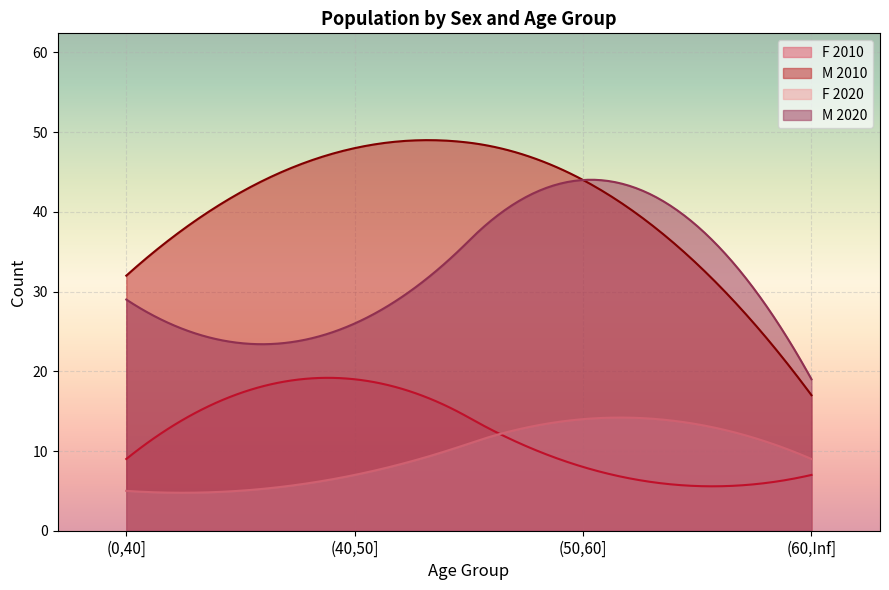

What is the difference between the second highest and second lowest values in the M series?

12